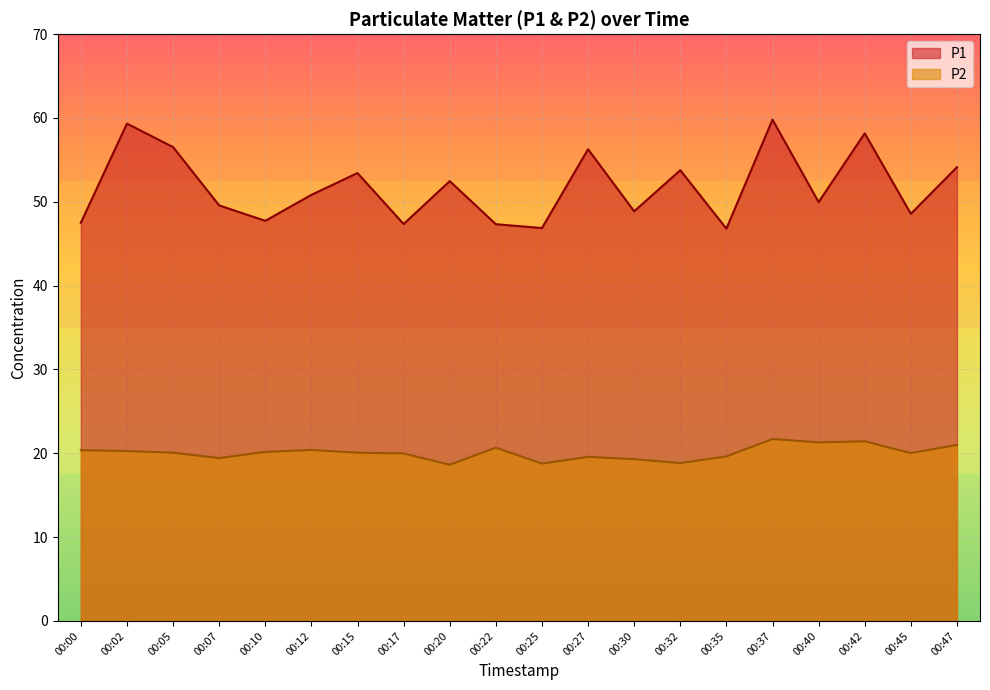

What is the minimum value for P2?

18.6